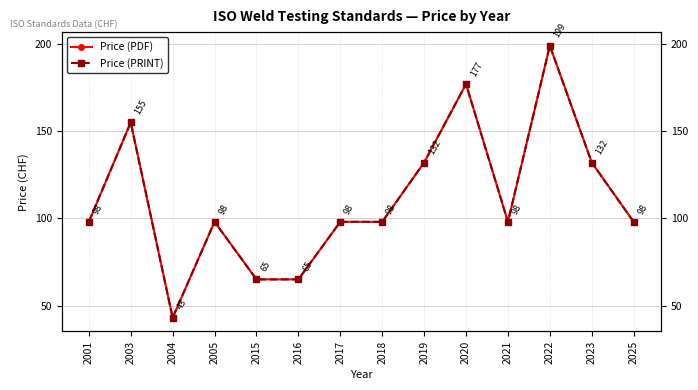

At which category does the chart reach its minimum across all series?

2004